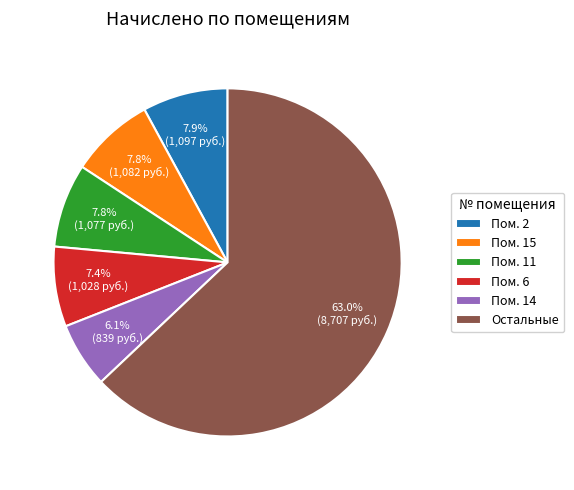

What is the ratio of the value at Пом. 11 to the value at Пом. 2?

1.0